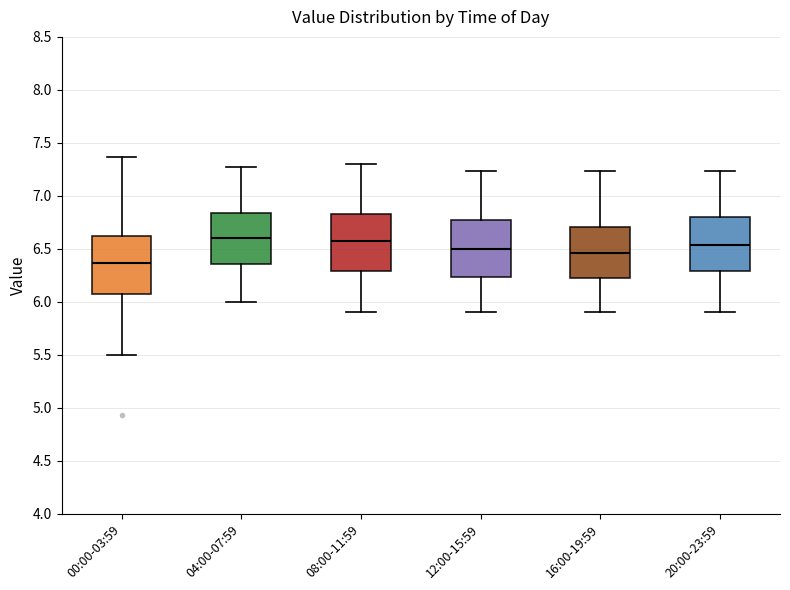

Reading left to right, transcribe this box plot: for each box, give where its median line is, the range the box spans, and where its two whiskers end, as read against the y-axis. The values are not printed on the chart, so give them approximately, as read against the axis.

00:00-03:59: median 6.35, box 6.05 to 6.60, whiskers 5.50 to 7.35
04:00-07:59: median 6.60, box 6.35 to 6.85, whiskers 6.00 to 7.25
08:00-11:59: median 6.55, box 6.30 to 6.85, whiskers 5.90 to 7.30
12:00-15:59: median 6.50, box 6.25 to 6.75, whiskers 5.90 to 7.25
16:00-19:59: median 6.45, box 6.20 to 6.70, whiskers 5.90 to 7.25
20:00-23:59: median 6.55, box 6.30 to 6.80, whiskers 5.90 to 7.25